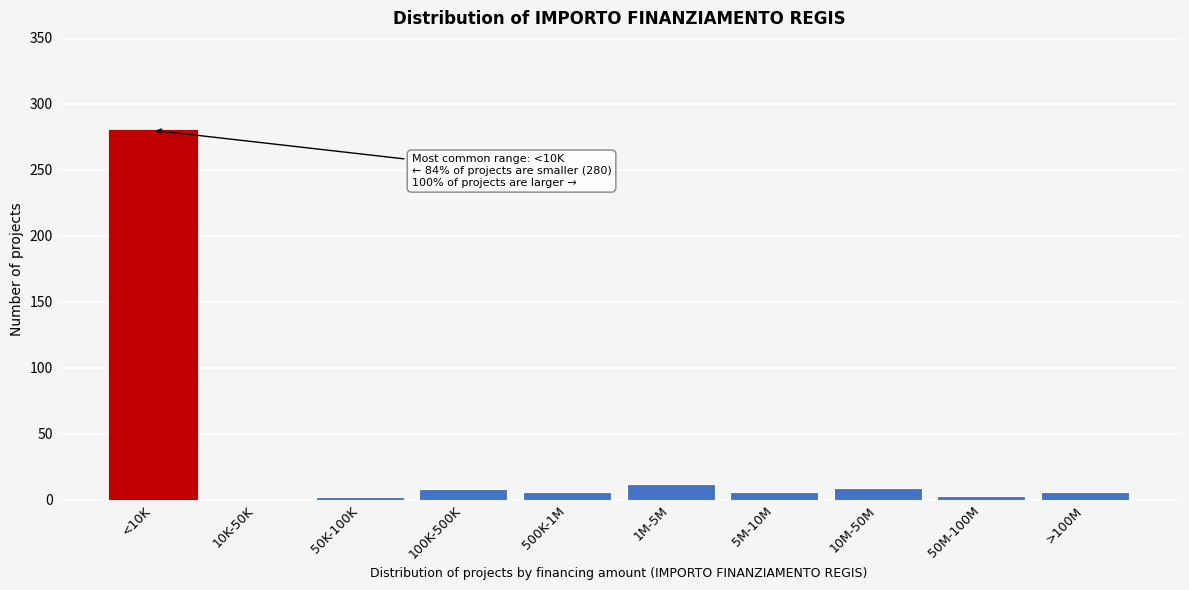

What is the sum of all values?

332